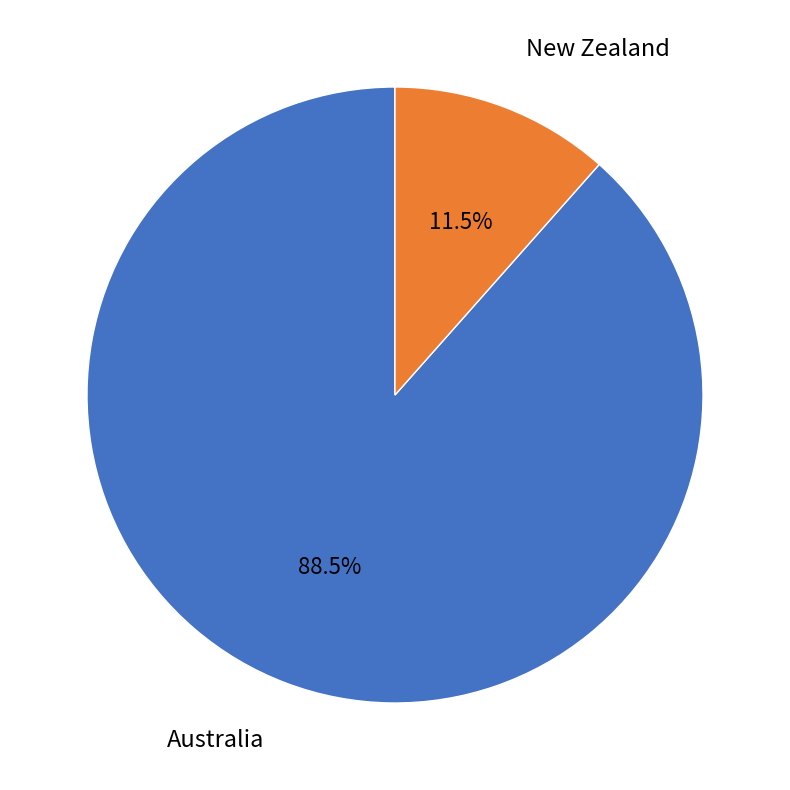

To the nearest percent, what is the average slice percentage?

50%